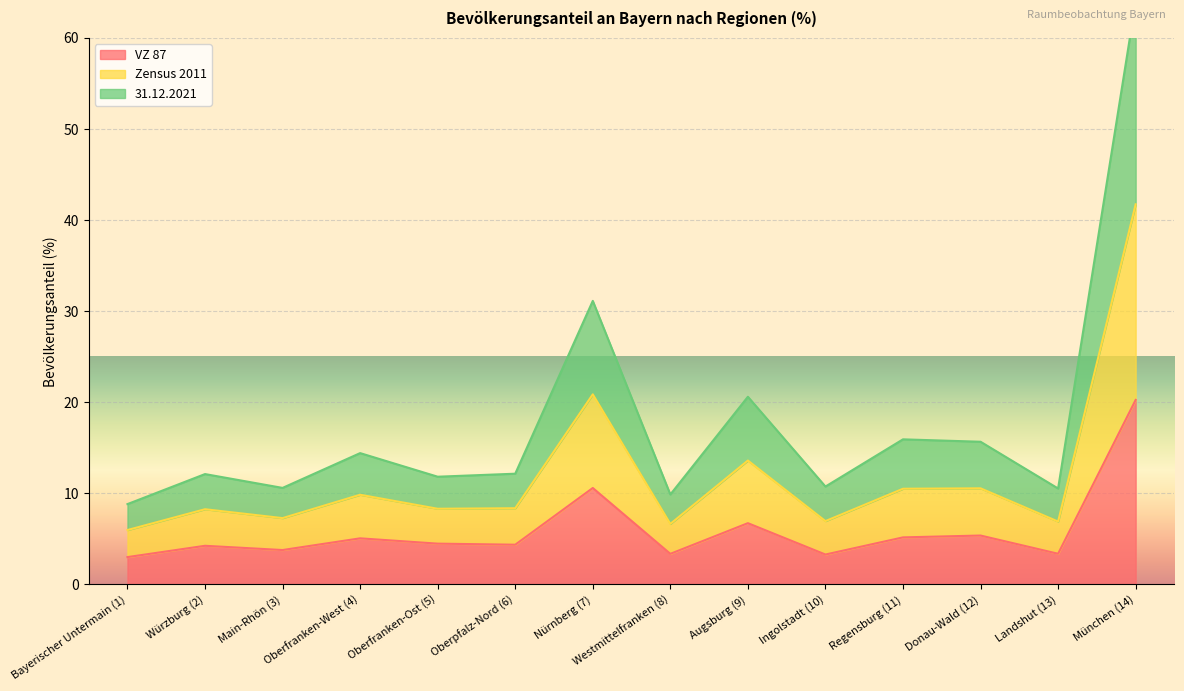

Which series has the largest range (max minus min)?

Zensus 2011